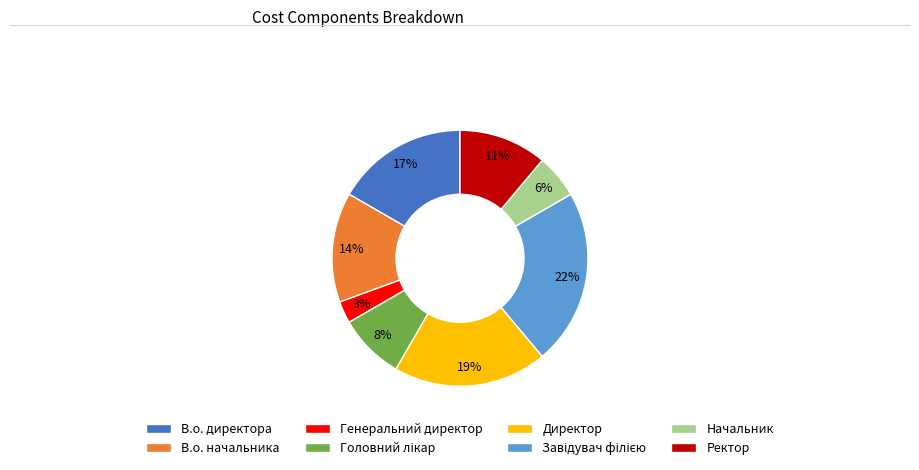

Which has a higher value, Директор or В.о. директора?

Директор